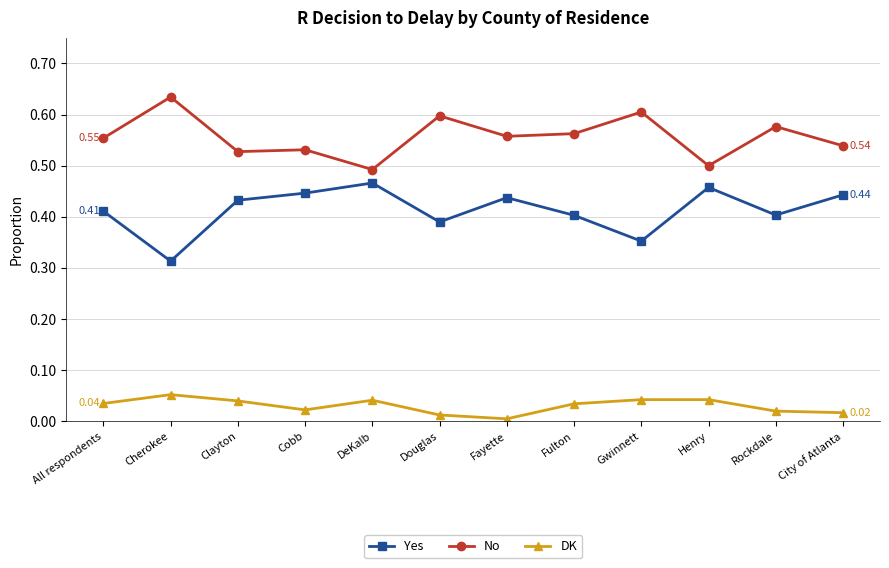

Count the number of categories in the chart.

12